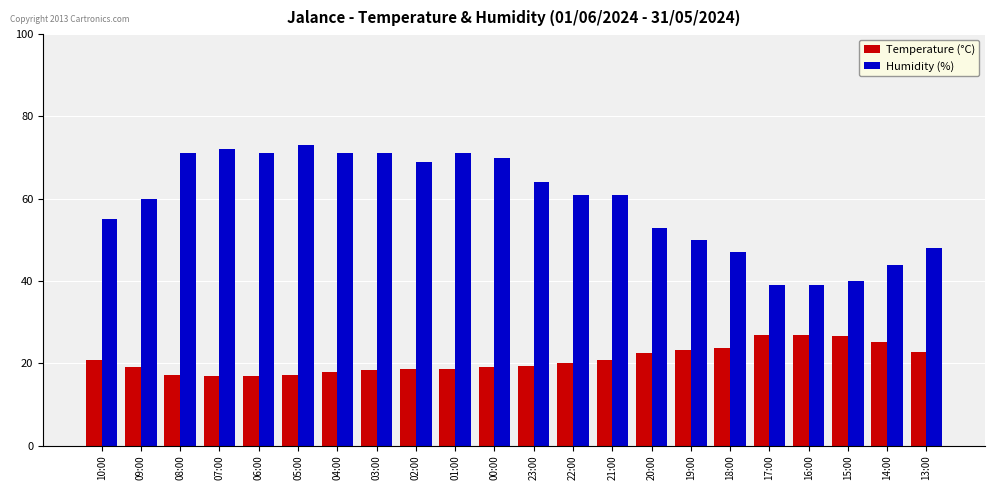

At which label does Humidity (%) first exceed 61?

08:00